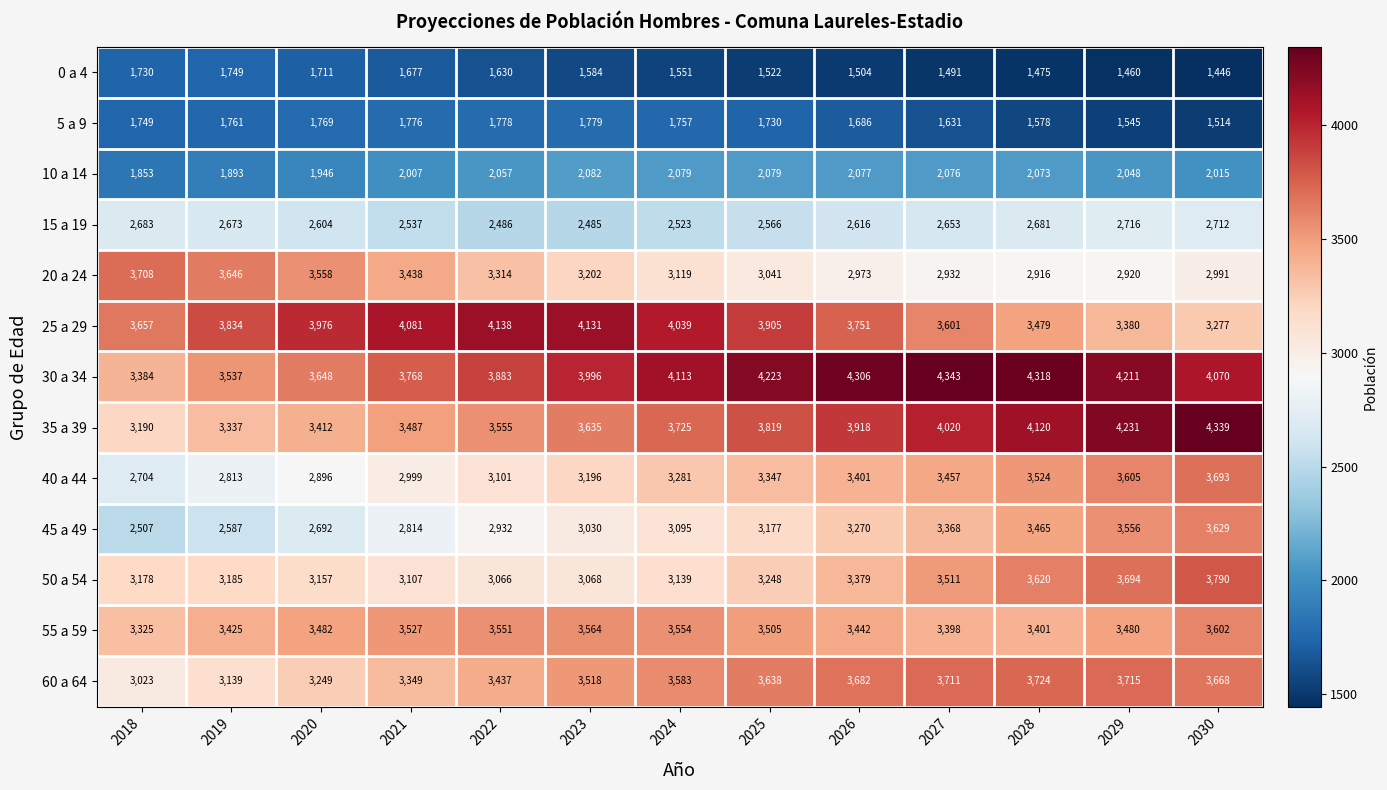

At 2026, list the series in order from smallest to largest.

0 a 4, 5 a 9, 10 a 14, 15 a 19, 20 a 24, 45 a 49, 50 a 54, 40 a 44, 55 a 59, 60 a 64, 25 a 29, 35 a 39, 30 a 34